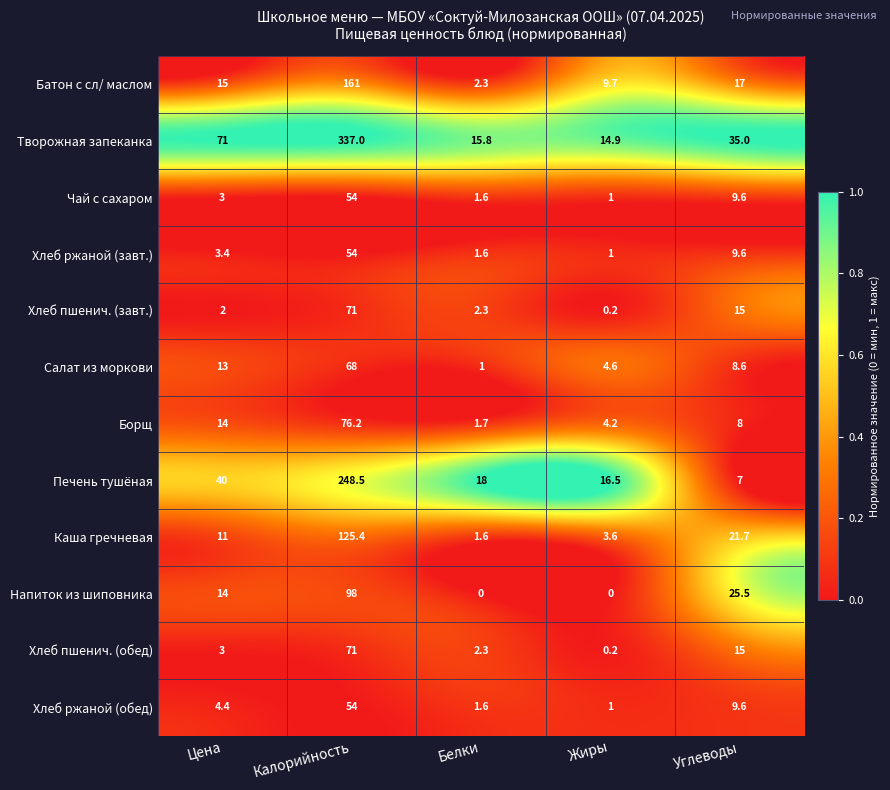

The Салат из моркови series shows 29.4 at Калорийность. True or false?

False